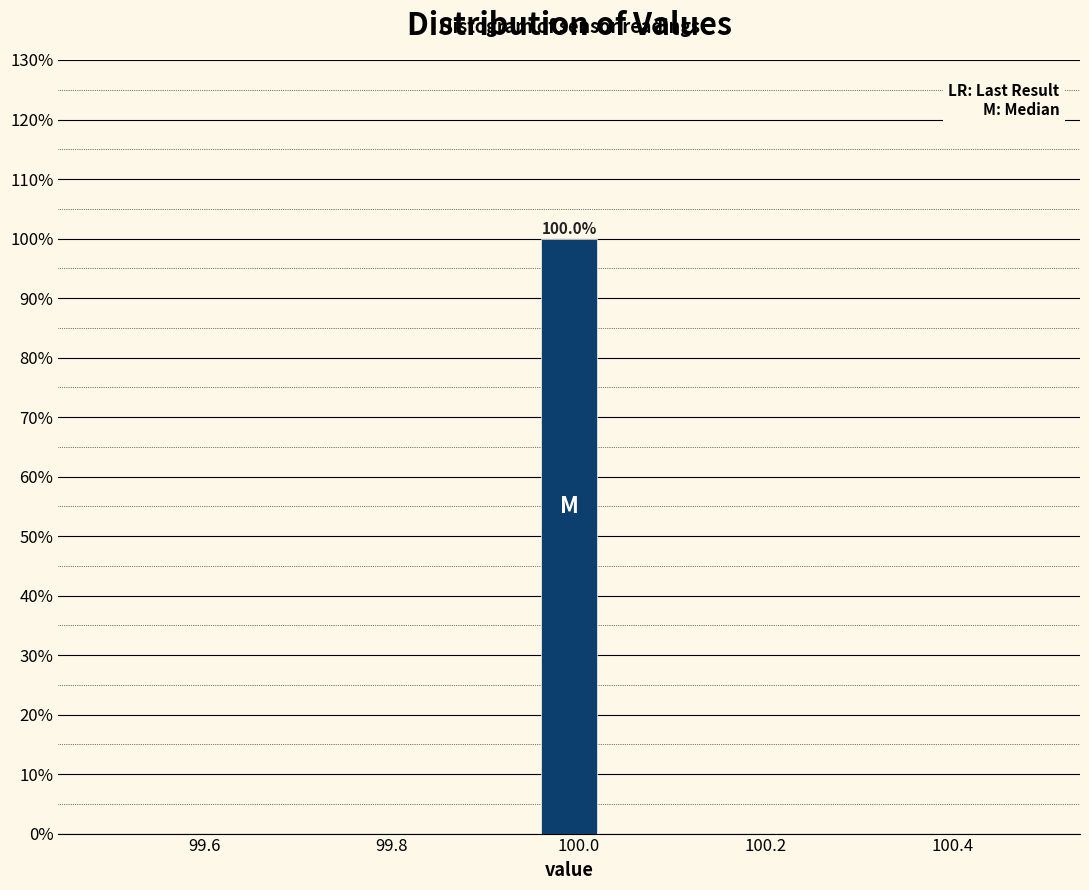

Read against the x-axis, roughly where is the centre of the tallest bar?

100.00